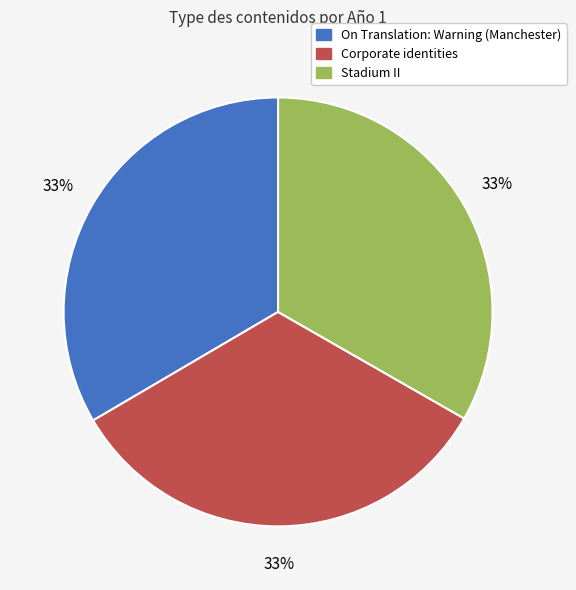

To the nearest percent, what is the combined percentage of Stadium II and On Translation: Warning (Manchester)?

67%